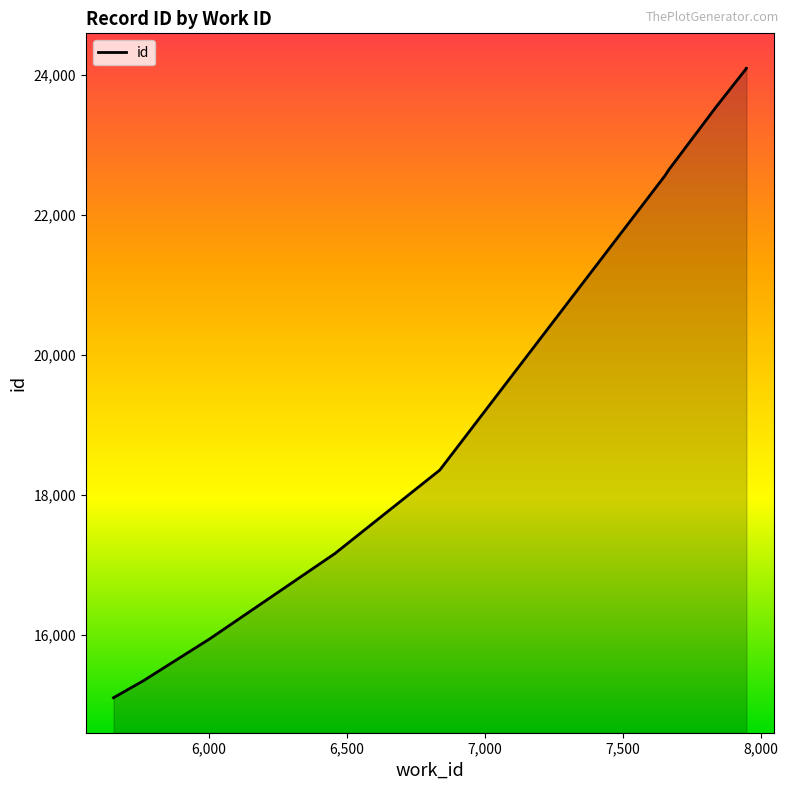

The value at 7651 is 22563. True or false?

True